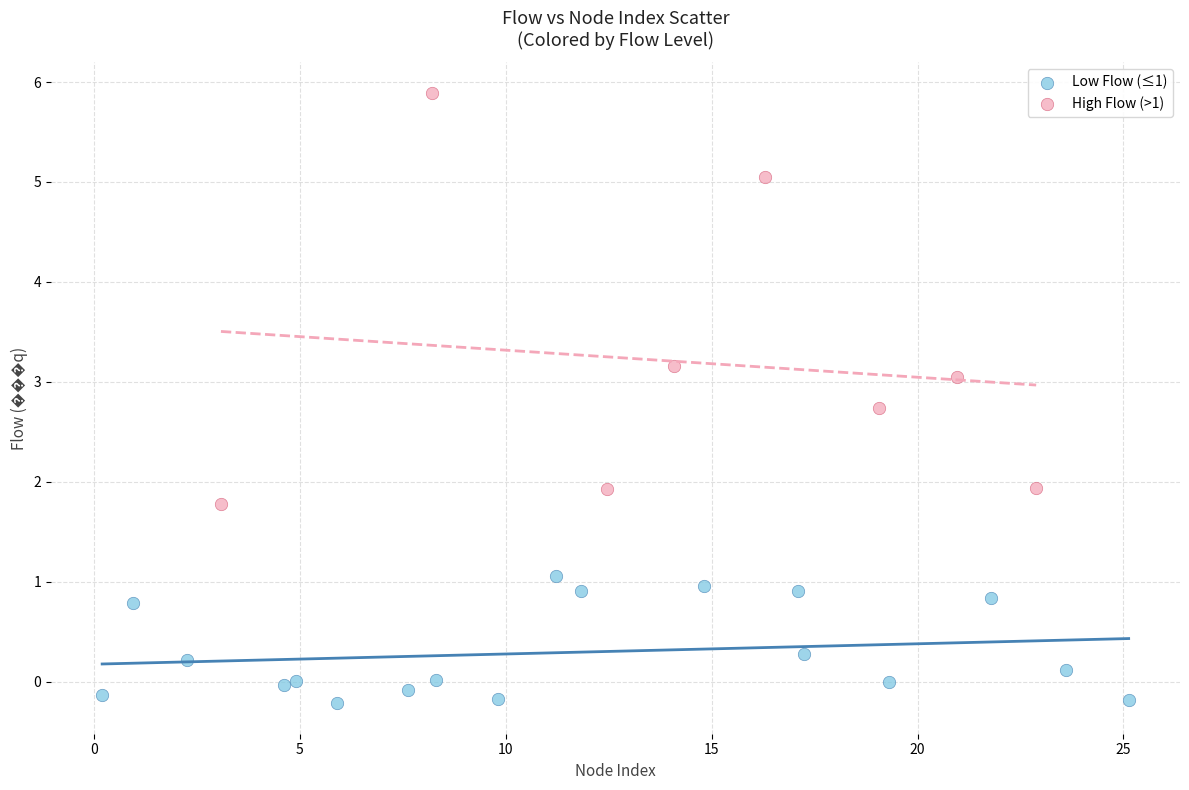

Which series has the largest Y range (max minus min)?

High Flow (>1)